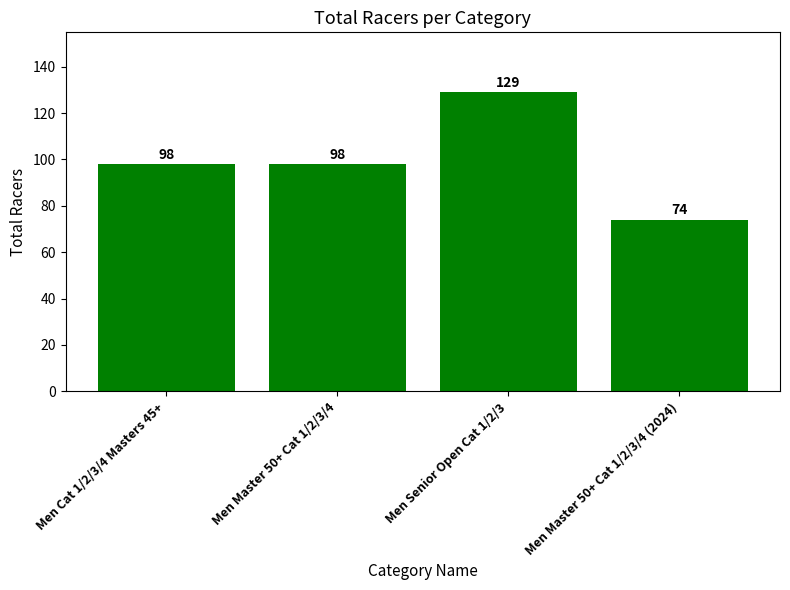

What is the maximum value shown in the chart?

129